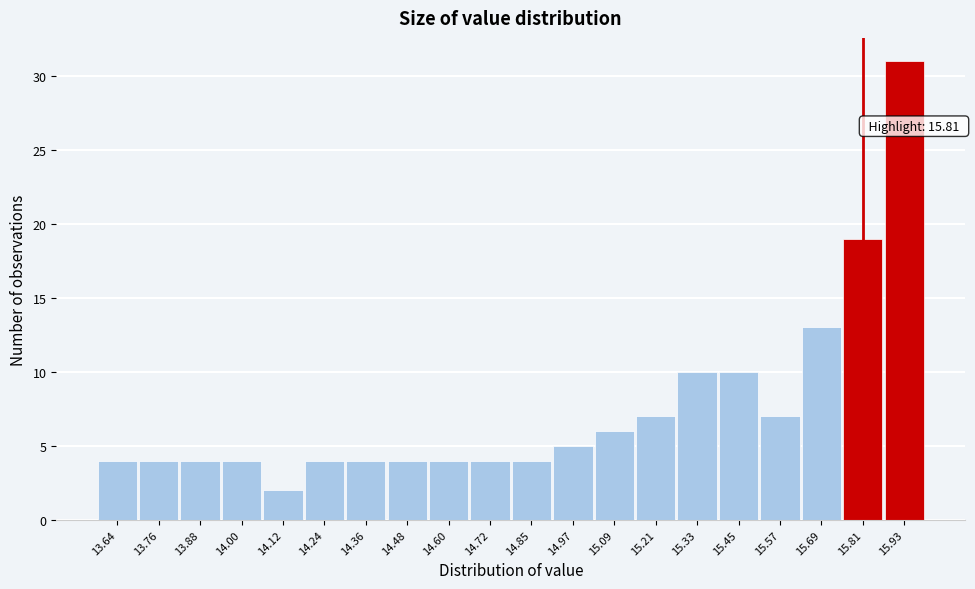

Which range on the x-axis has the tallest bar?

15.86 to 16.00